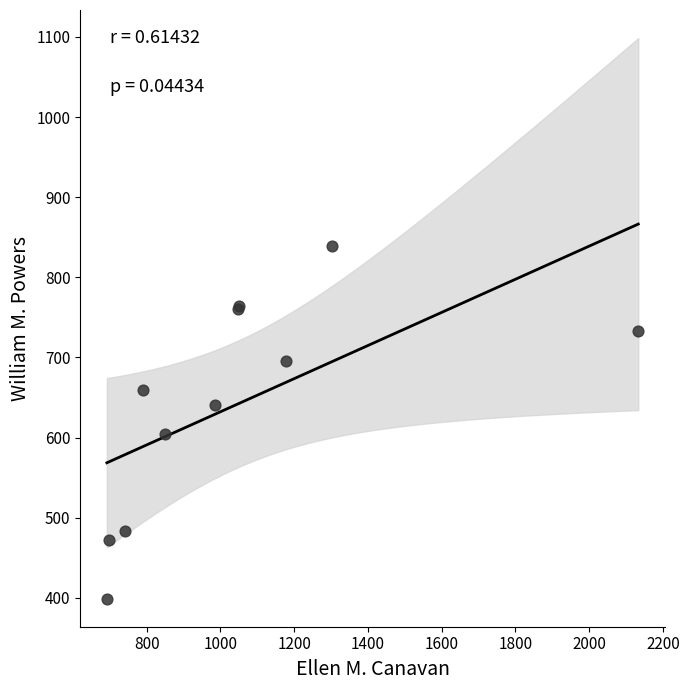

What Y value in the scatter plot is closest to 619?

605